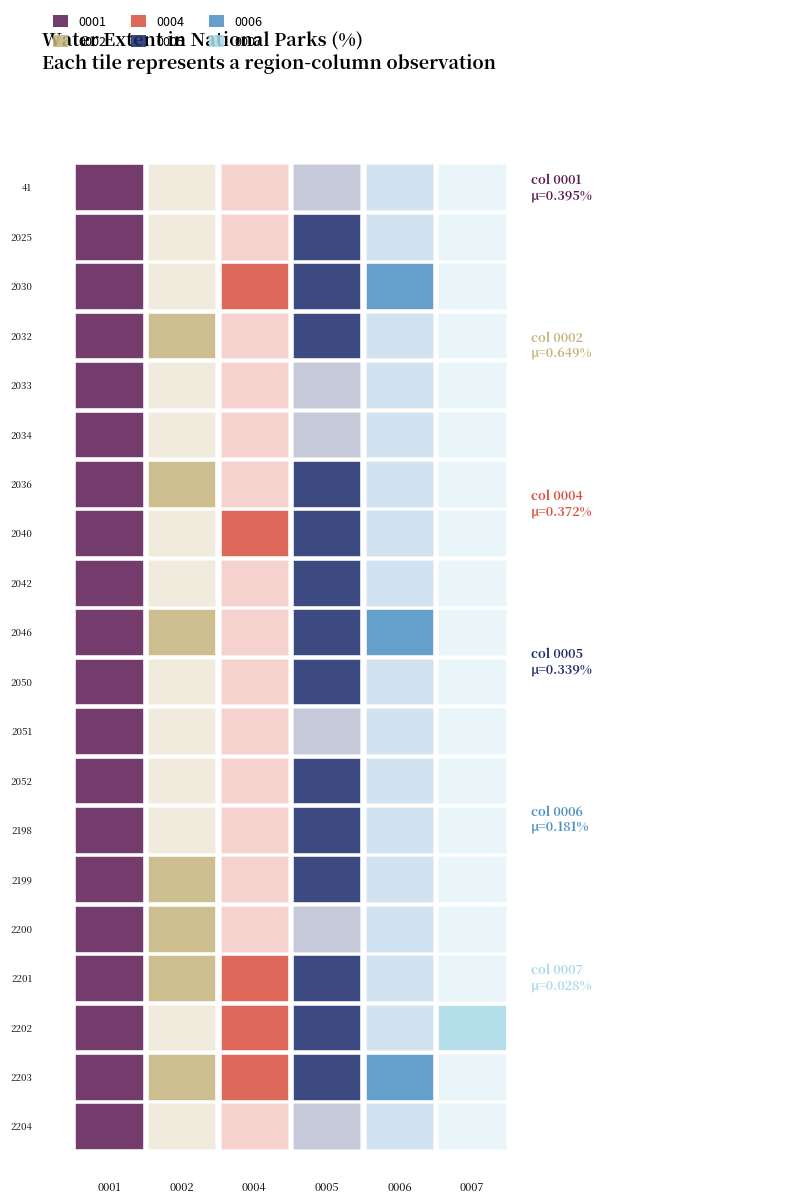

Is the value of 0006 at 17 greater than the value of 0005 at 18?

No